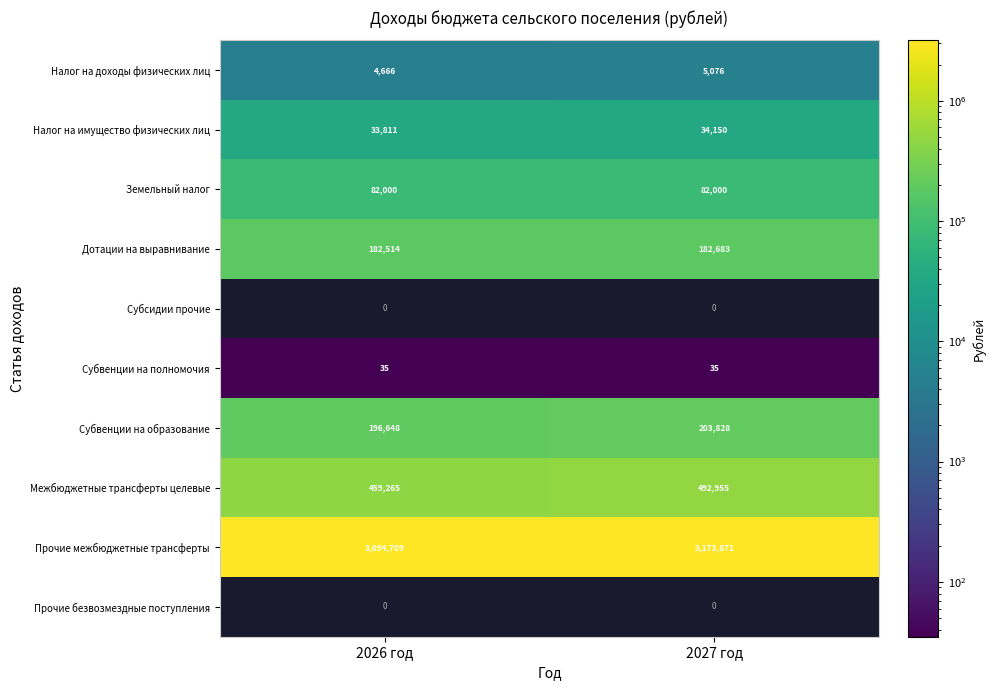

Where is Субвенции на образование nearest to the value 200238?

2026 год